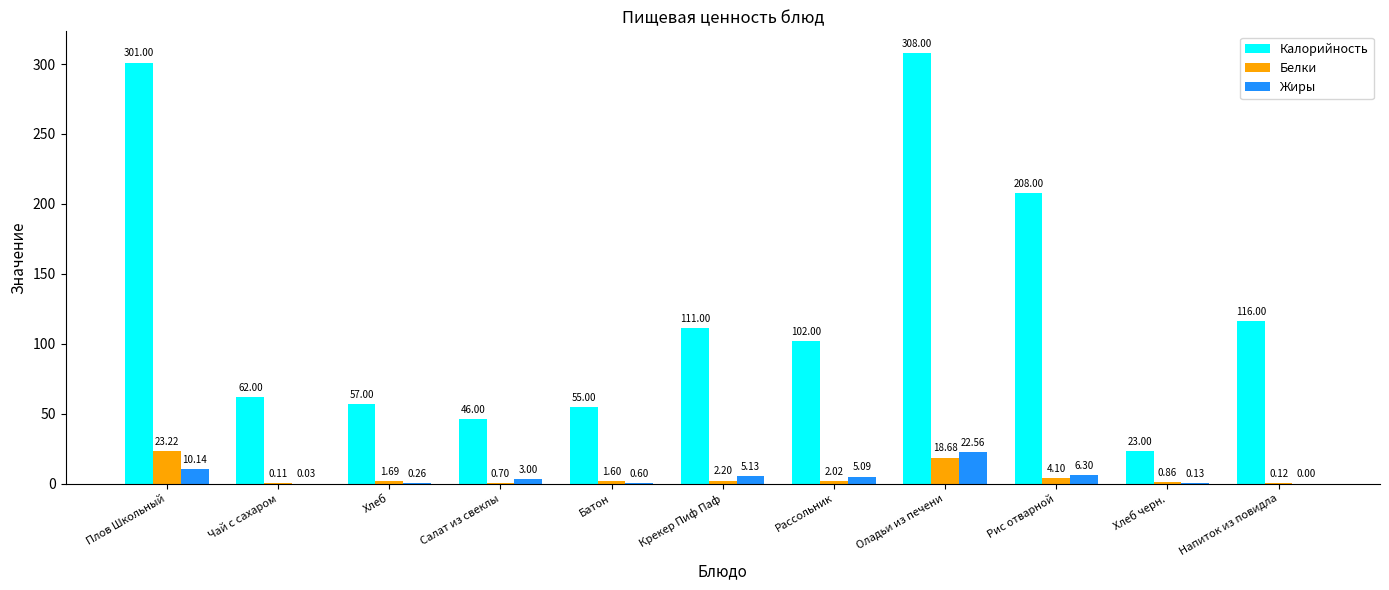

The value of Калорийность at Крекер Пиф Паф is 151.8. True or false?

False